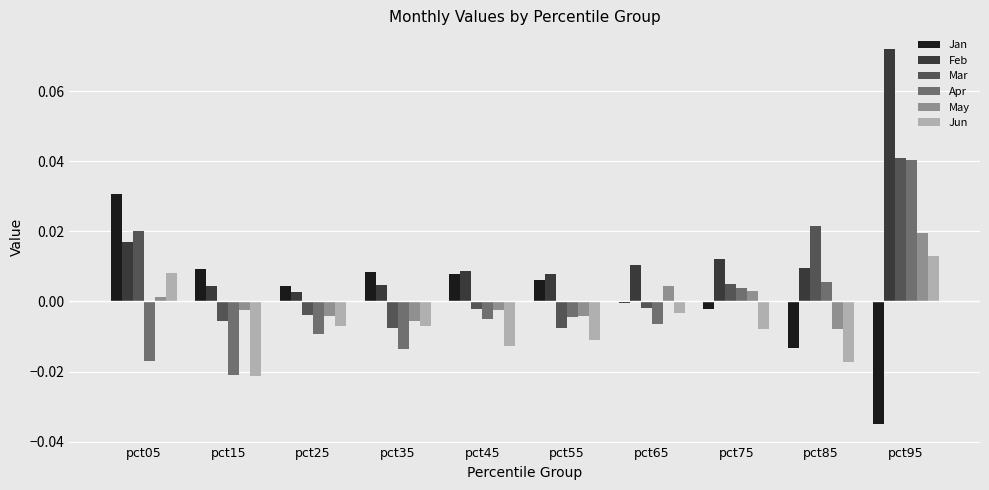

Is the value of Jan at pct65 greater than the value of Mar at pct15?

Yes